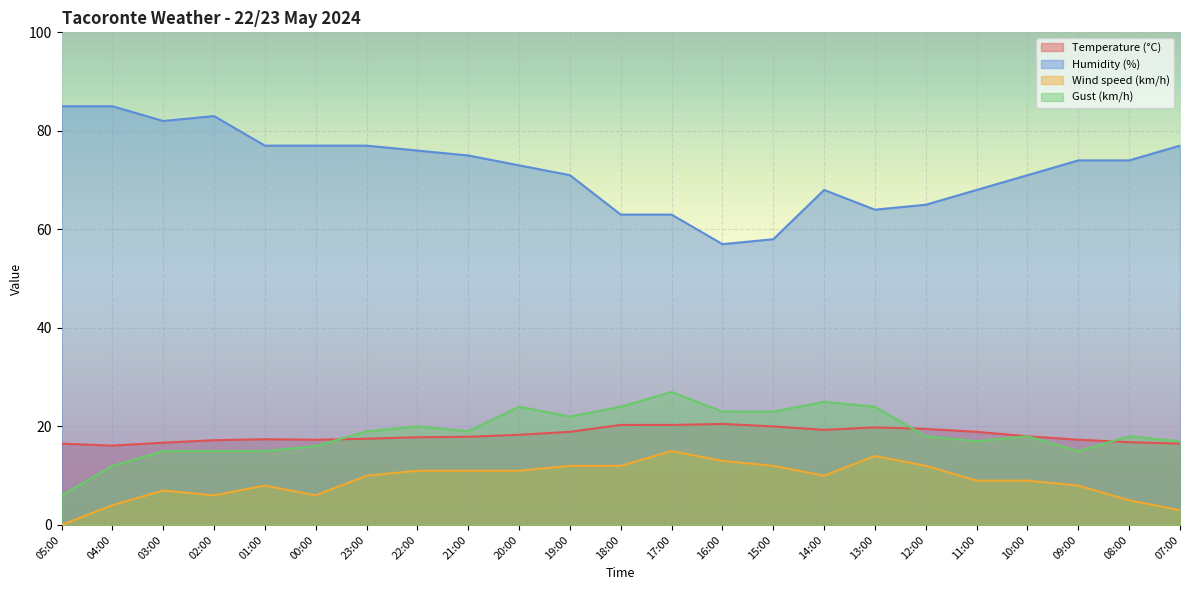

Is it true that Temperature (°C) equals 19.3 at 14:00?

True